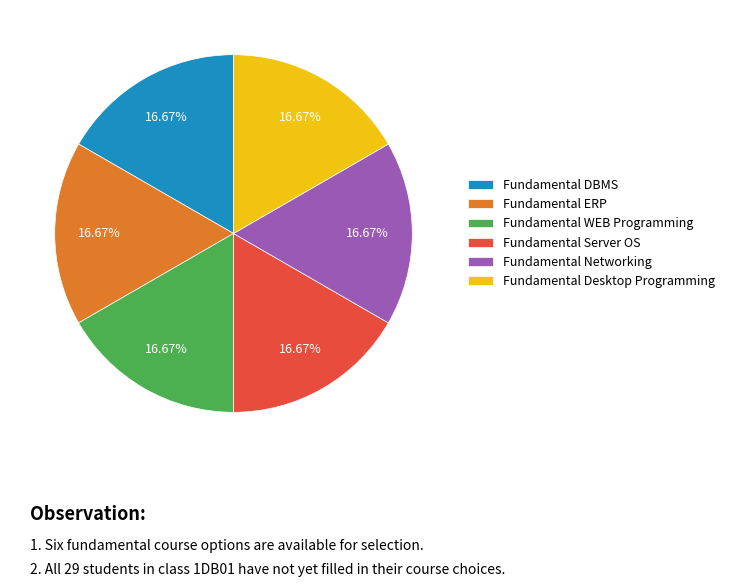

Combined, do Fundamental ERP and Fundamental Networking account for over 50%?

No